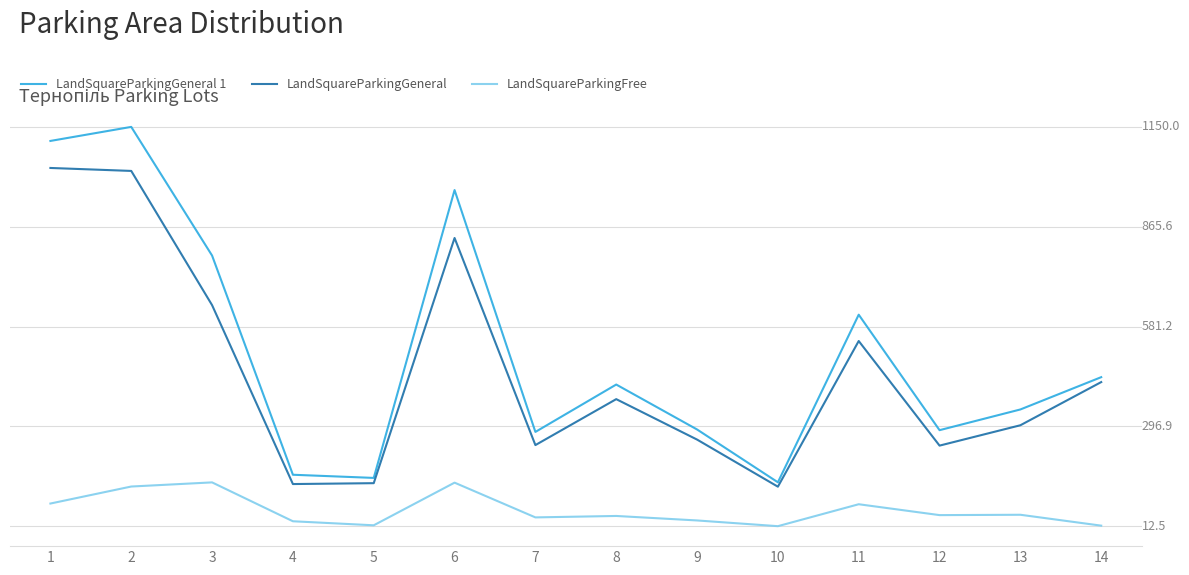

True or false: LandSquareParkingFree and LandSquareParkingGeneral 1 intersect in this chart.

False